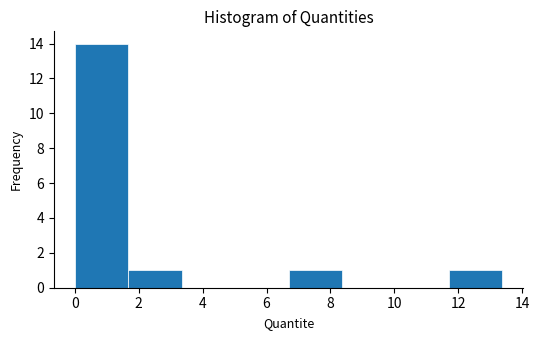

Reading left to right, transcribe this chart: for each bar, give the range it covers on the x-axis and its height. Neither the bar edges nor the heights are printed on the chart, so give them approximately, as read against the axes.

0.0 to 1.6: 14
1.6 to 3.4: 1
3.4 to 5.0: 0
5.0 to 6.6: 0
6.6 to 8.4: 1
8.4 to 10.0: 0
10.0 to 11.6: 0
11.6 to 13.4: 1